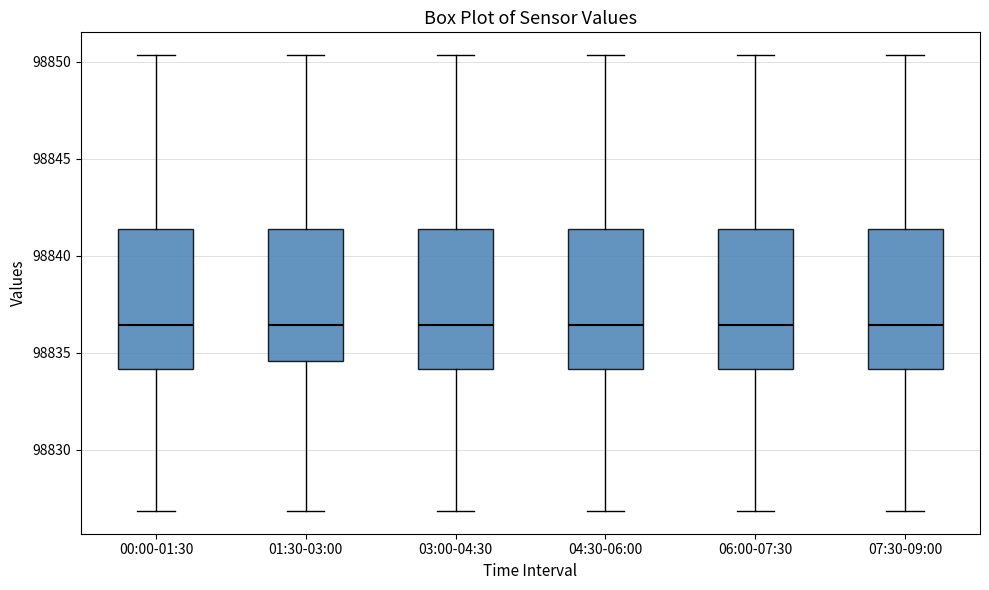

Reading left to right, read every box against the y-axis: the position of its median line, the range the box covers, and the ends of its whiskers. The values are not printed on the chart, so give them approximately, as read against the axis.

00:00-01:30: median 98836.5, box 98834.0 to 98841.5, whiskers 98827.0 to 98850.5
01:30-03:00: median 98836.5, box 98834.5 to 98841.5, whiskers 98827.0 to 98850.5
03:00-04:30: median 98836.5, box 98834.0 to 98841.5, whiskers 98827.0 to 98850.5
04:30-06:00: median 98836.5, box 98834.0 to 98841.5, whiskers 98827.0 to 98850.5
06:00-07:30: median 98836.5, box 98834.0 to 98841.5, whiskers 98827.0 to 98850.5
07:30-09:00: median 98836.5, box 98834.0 to 98841.5, whiskers 98827.0 to 98850.5